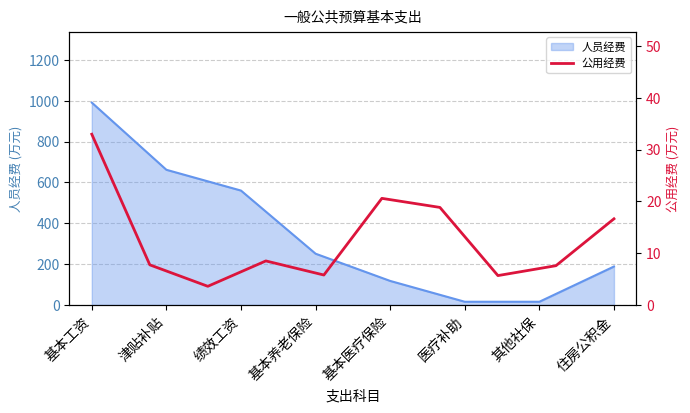

The value of 人员经费 at 基本医疗保险 is 49.2. True or false?

False